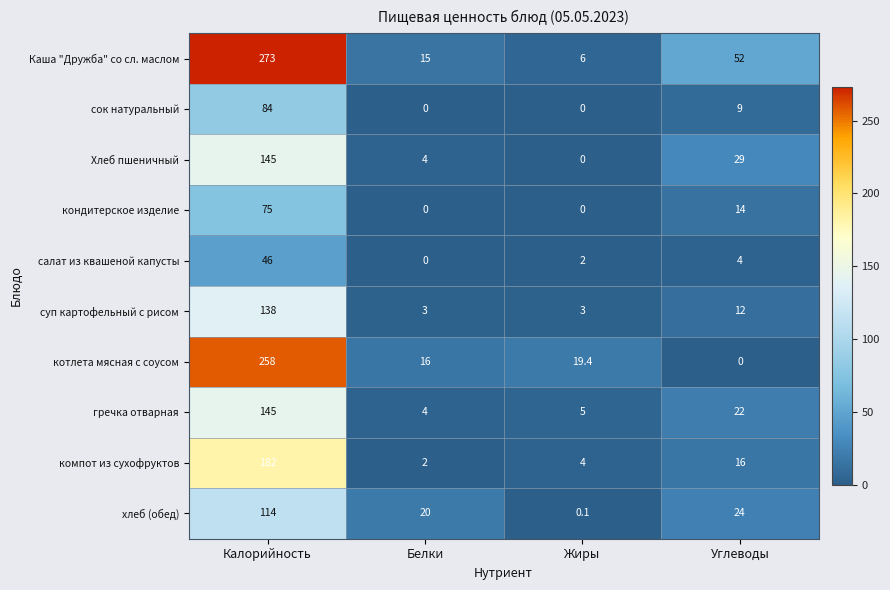

Is it true that суп картофельный с рисом equals 12.0 at Углеводы?

True